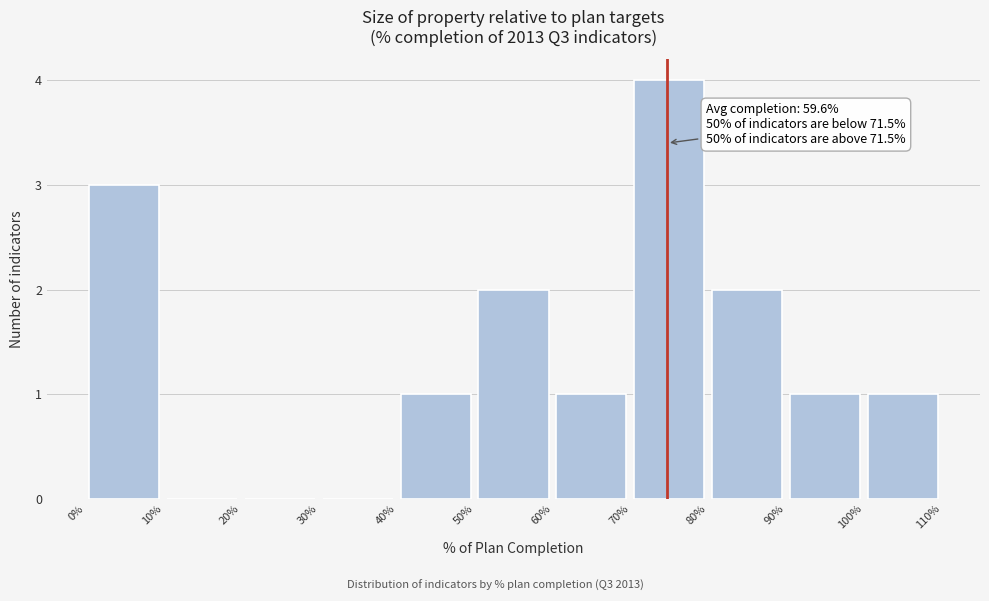

Over which range of the x-axis is the bar tallest?

70% to 80%